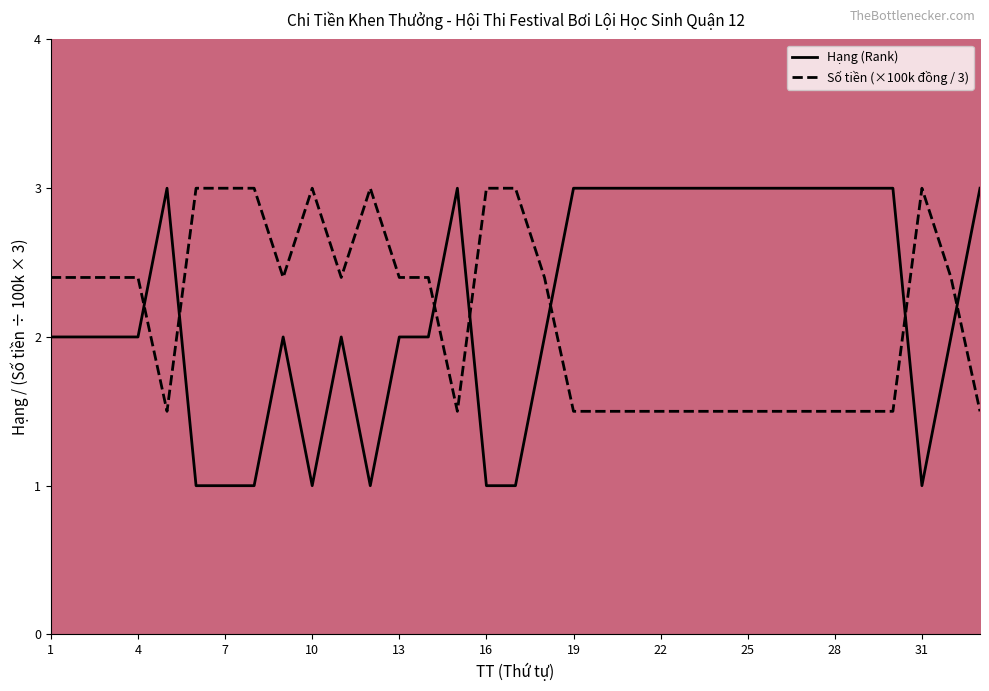

What is the difference between the maximum and minimum values in the Hạng (Rank) series?

2.0